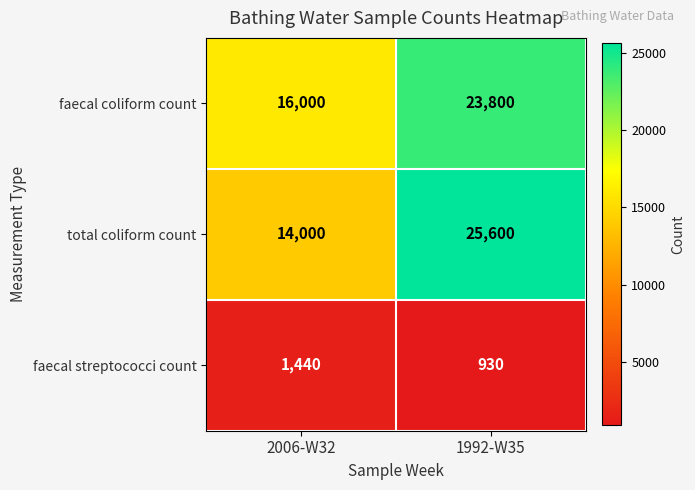

What is the minimum value shown in the chart?

930